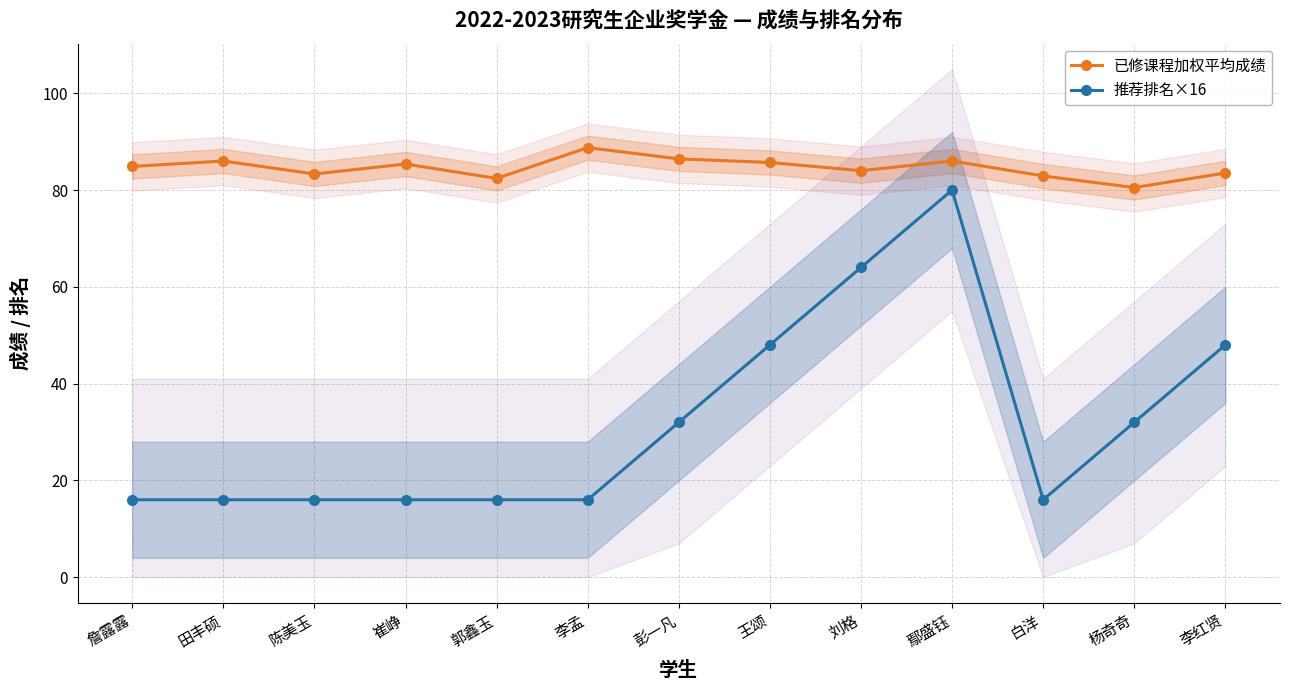

Reading left to right, transcribe all the data shown in this chart.

已修课程加权平均成绩: 84.9	86.0	83.3	85.4	82.4	88.8	86.4	85.7	84.0	86.0	82.9	80.5	83.5
推荐排名×16: 16.0	16.0	16.0	16.0	16.0	16.0	32.0	48.0	64.0	80.0	16.0	32.0	48.0